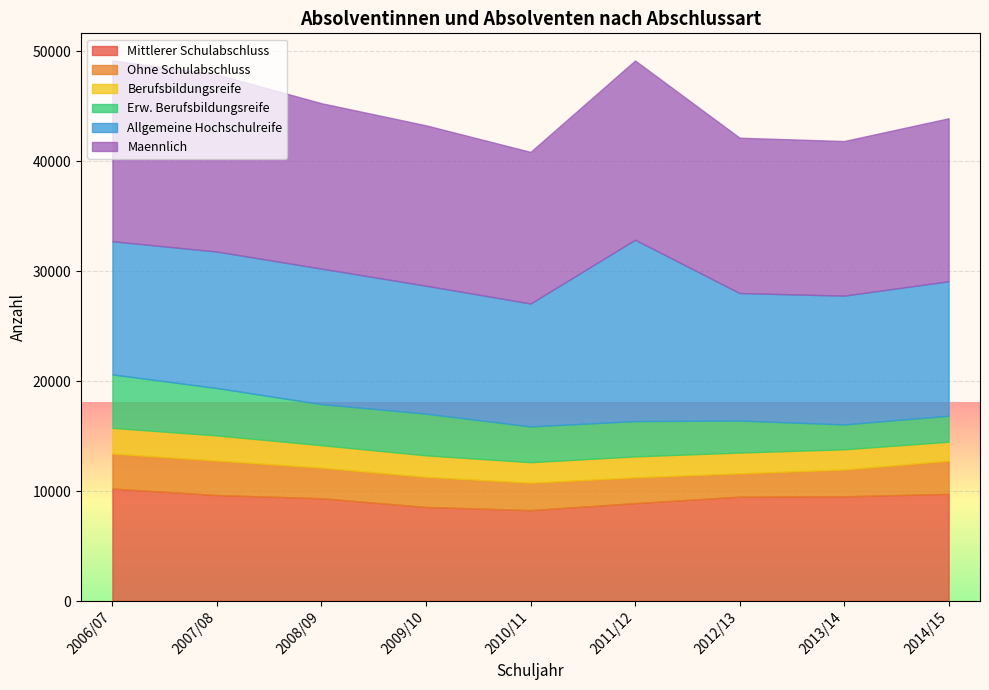

In Berufsbildungsreife, how many points are lower than both neighbors (excluding endpoints)?

1